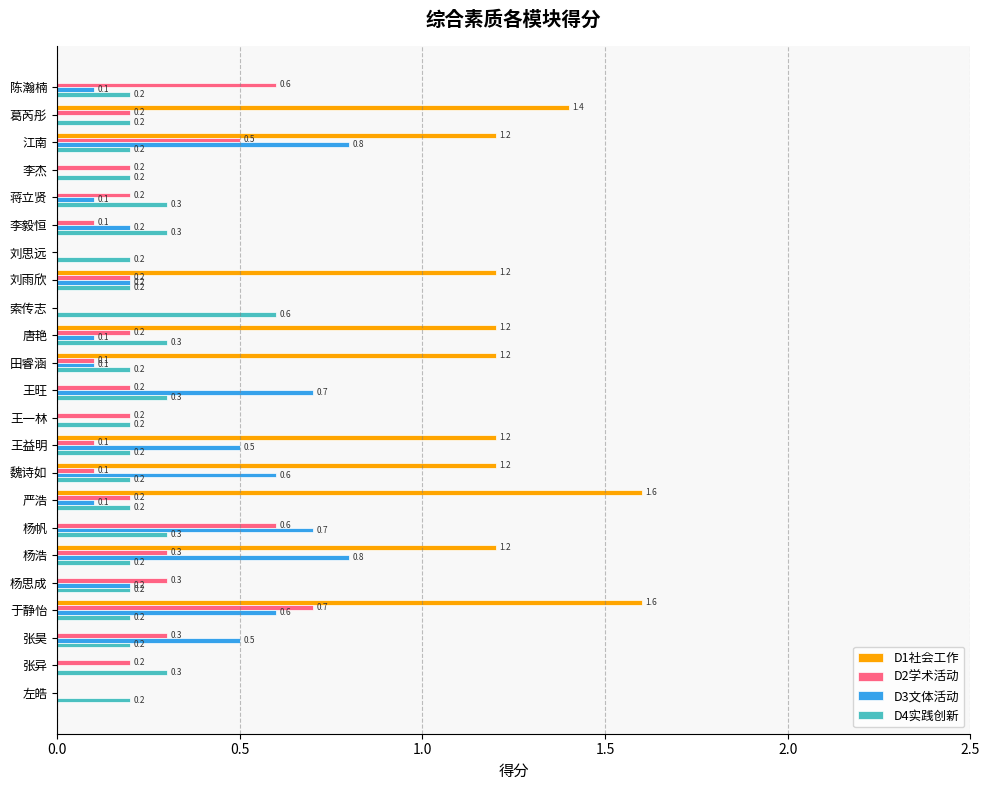

What is the average value of the D4实践创新 series?

0.2